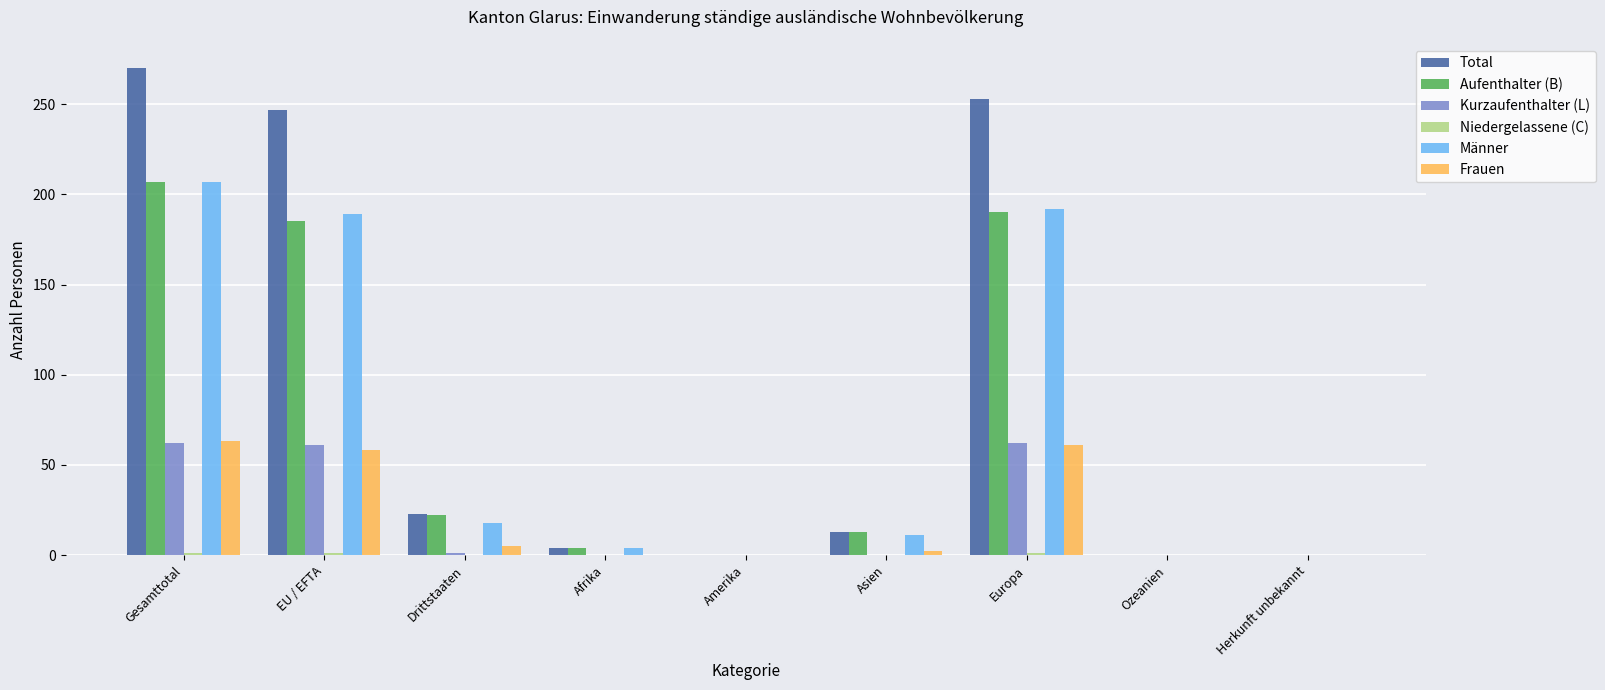

What is the total value across all series at Afrika?

12